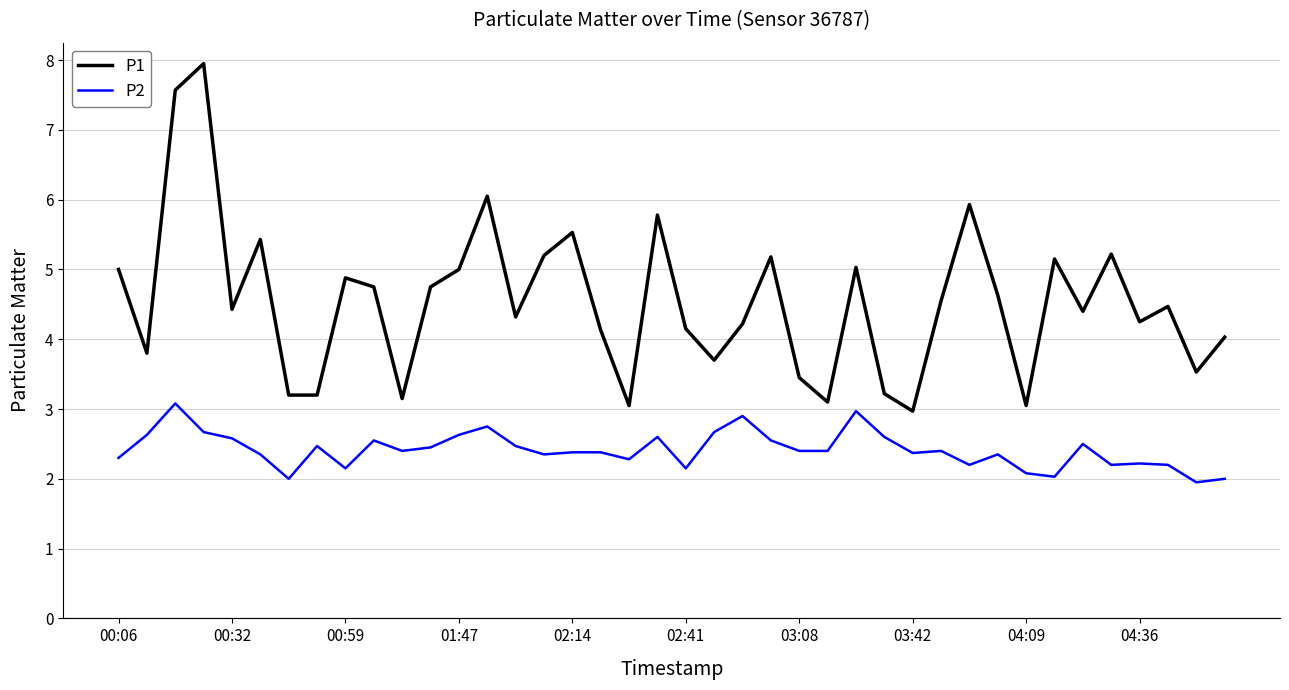

What is the maximum value shown in the chart?

8.0